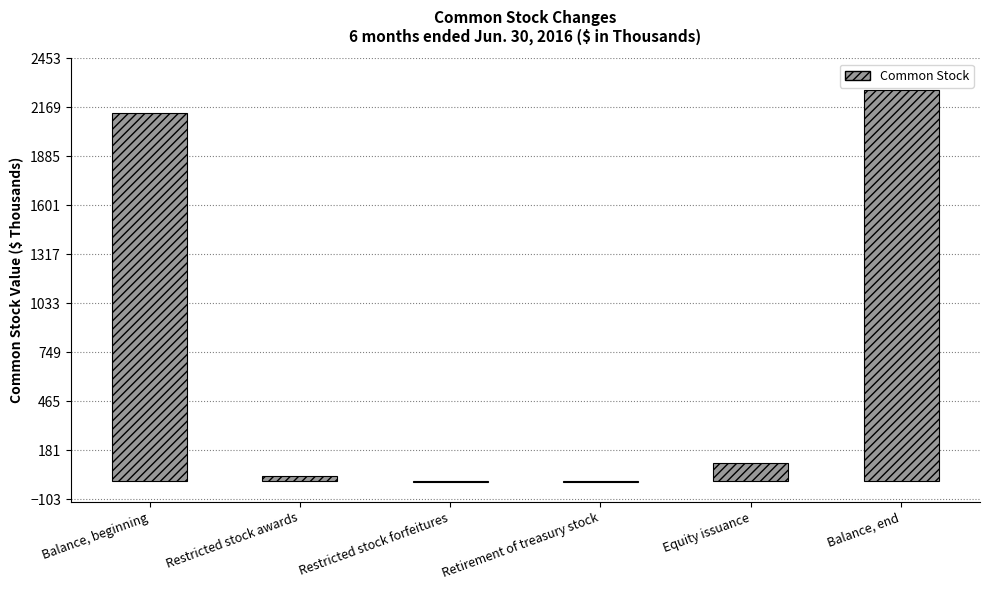

True or false: the data shows 109 at Equity issuance.

True